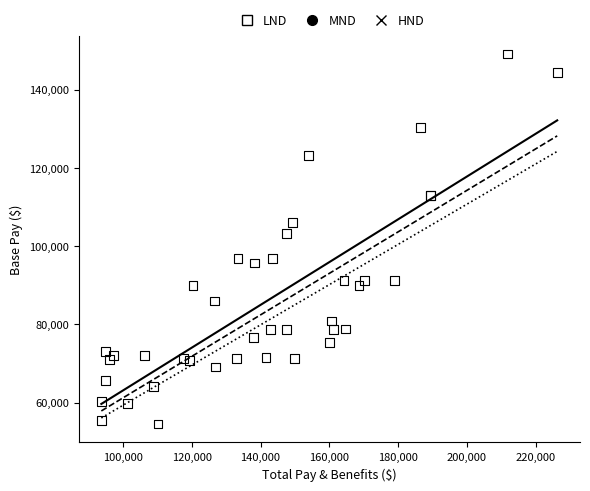

What Y value in the scatter plot is closest to 101829?

103321.4